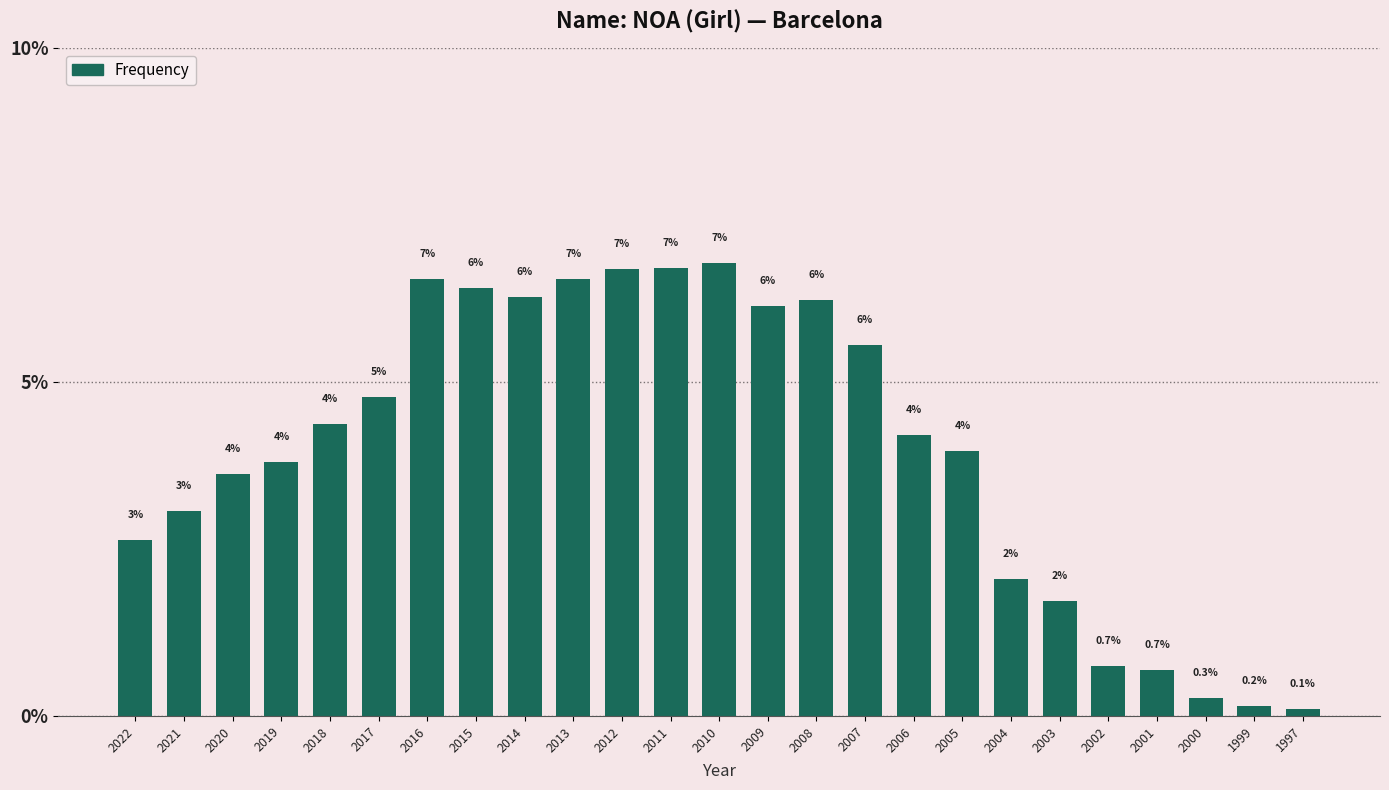

How many bars are there in total?

25